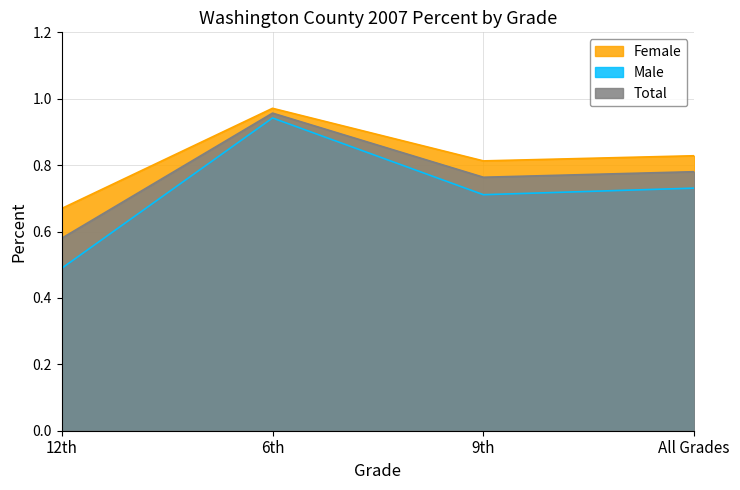

At which category is the sum across all series the highest?

6th